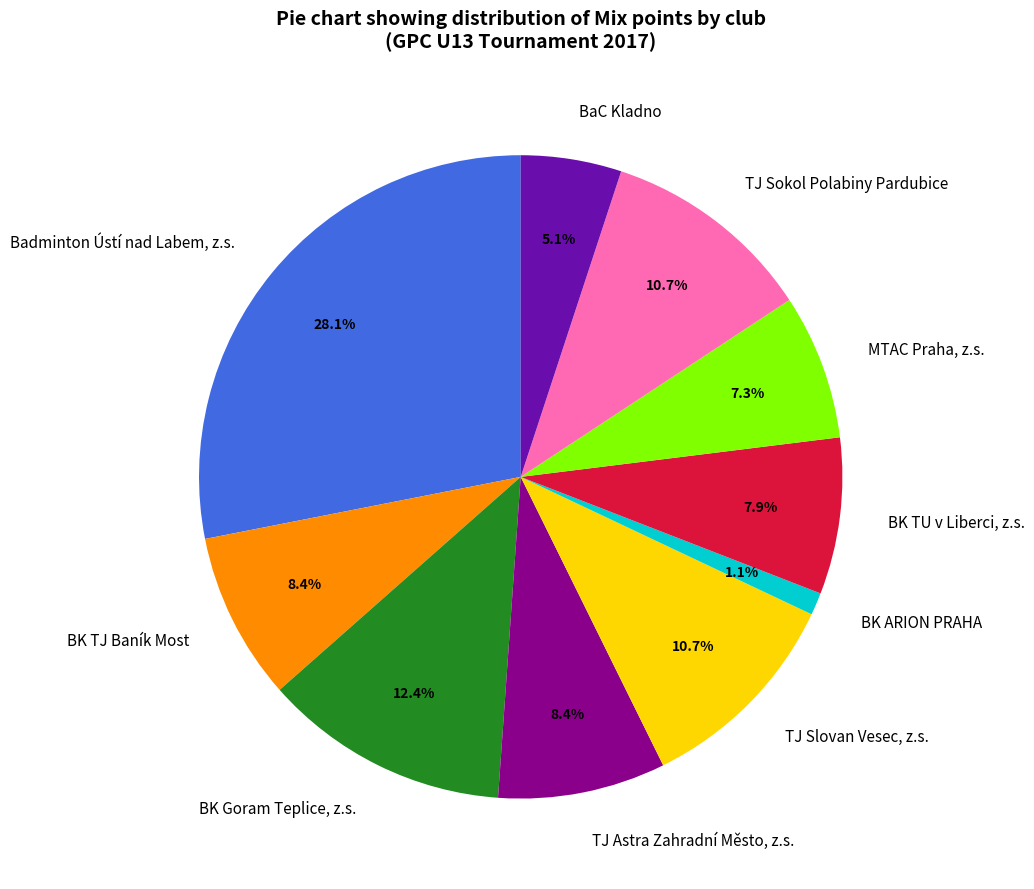

How many slices are in this pie chart?

10